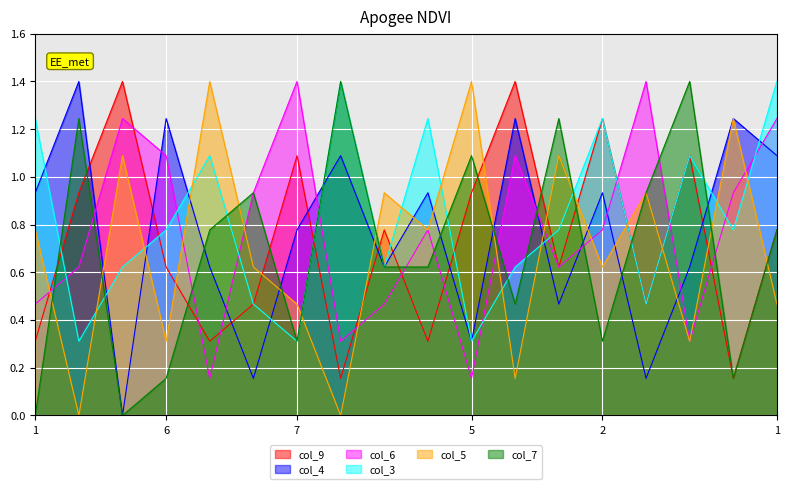

What are all the series names shown in the legend?

col_9, col_4, col_6, col_3, col_5, col_7